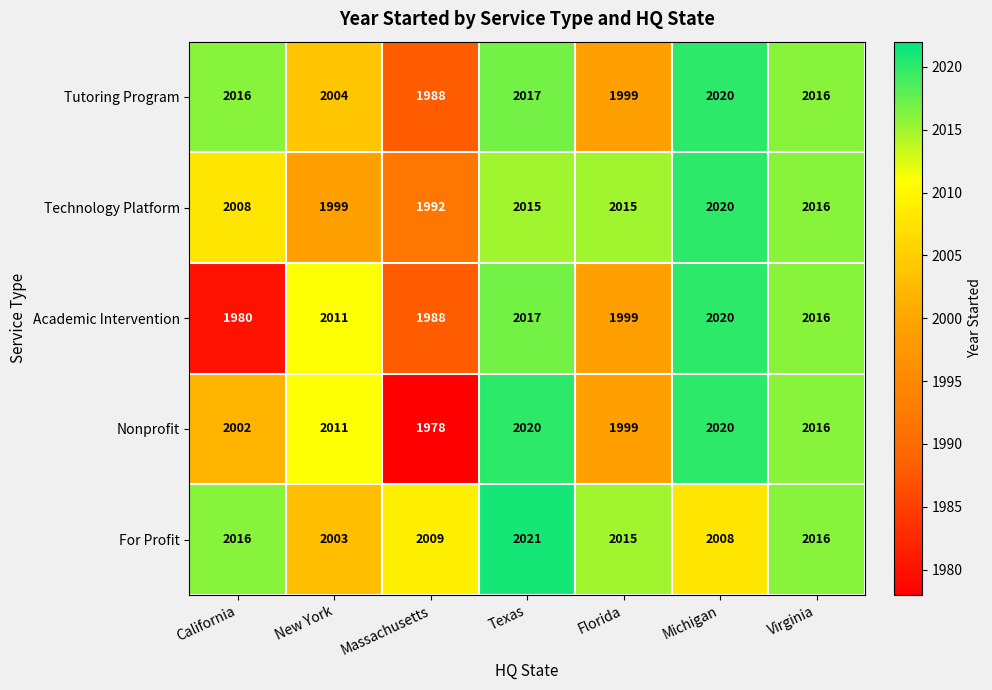

The Nonprofit series shows 2002 at California. True or false?

True